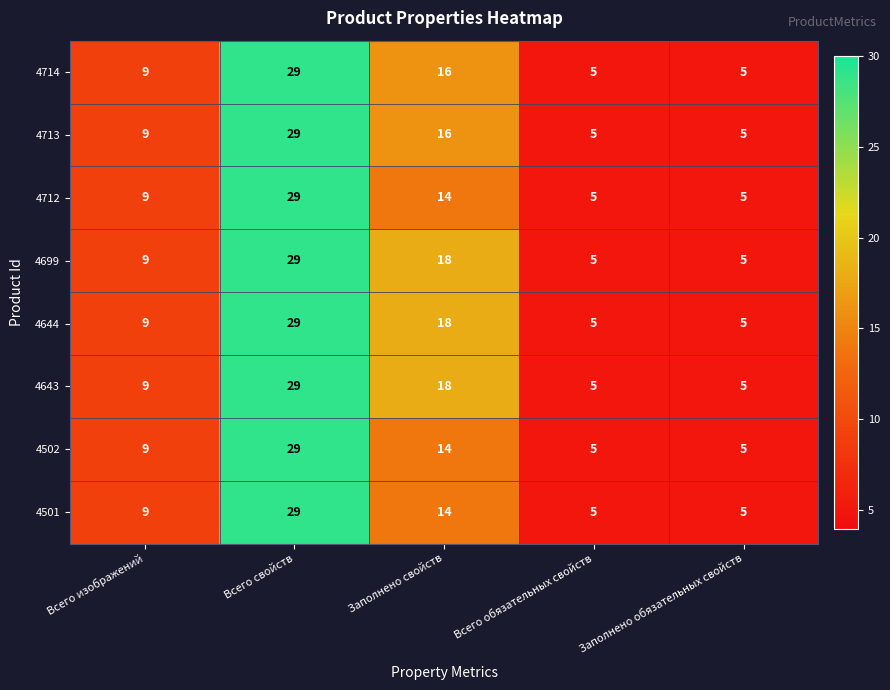

Is it true that 4502 equals 5 at Заполнено обязательных свойств?

True